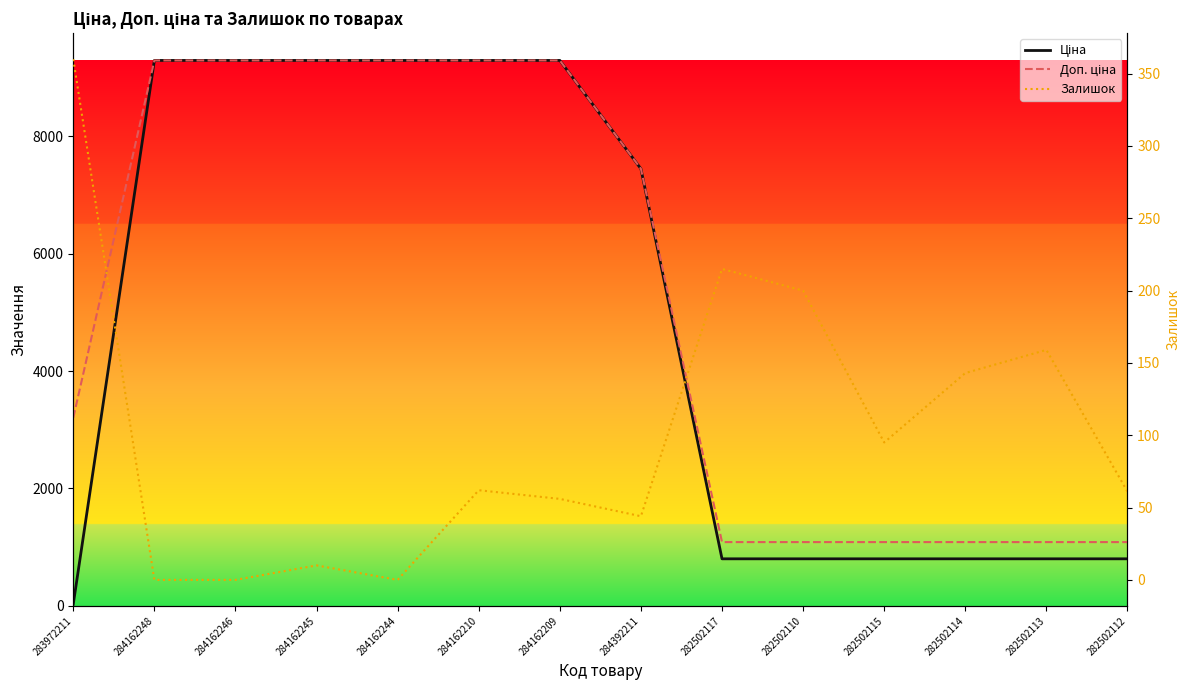

What is the value of the Залишок point at the 13th from the left?

159.0